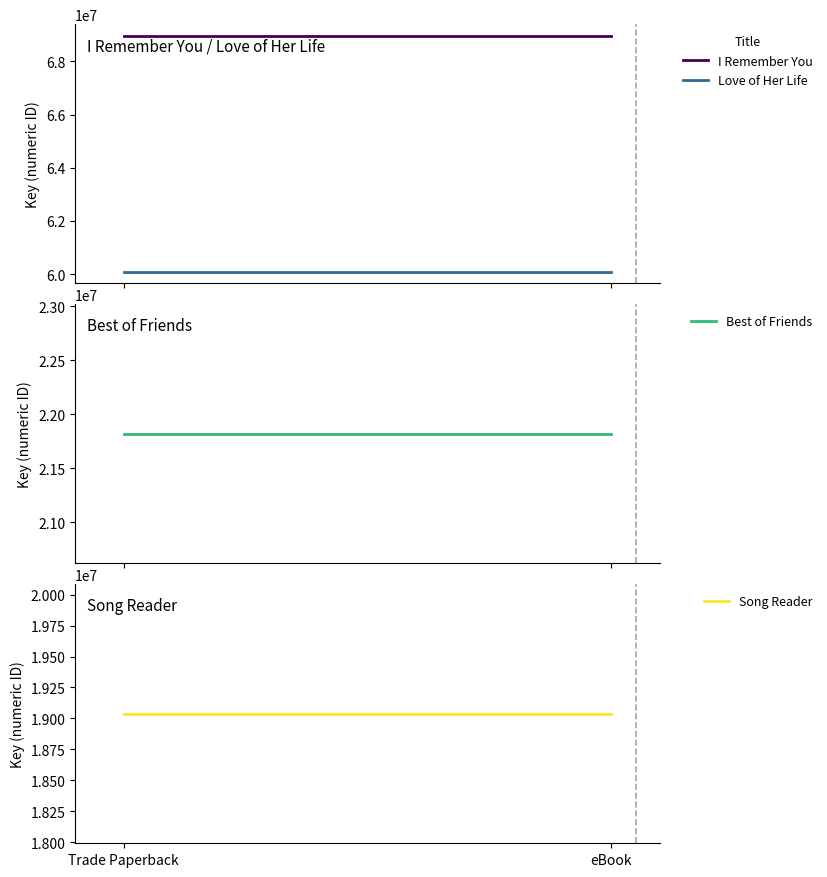

What is the label of the 1st point from the right?

eBook